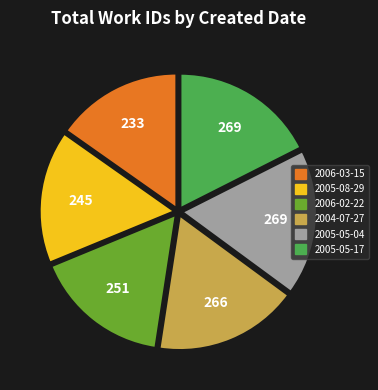

True or false: 2005-05-17 accounts for 18% of the total.

True